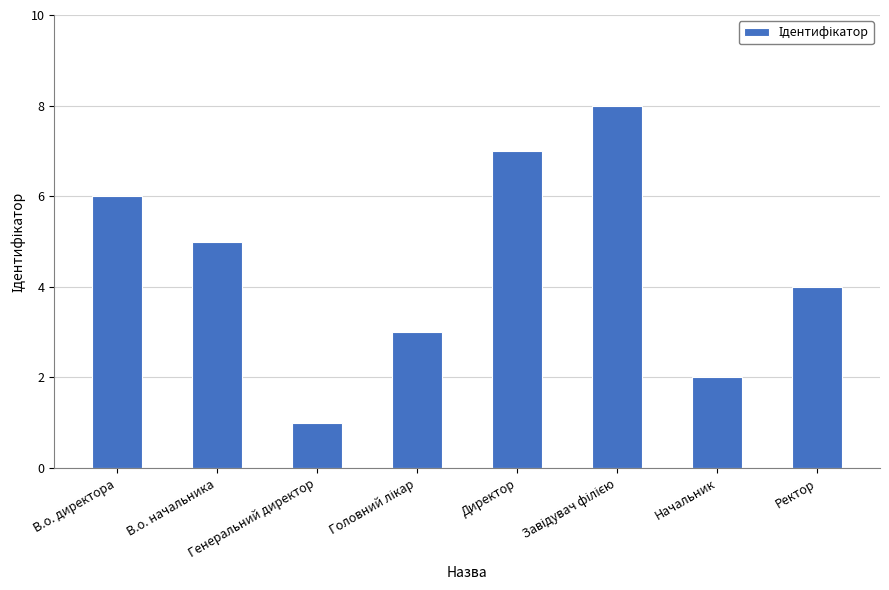

What is the sum of the values at Начальник and В.о. начальника?

7